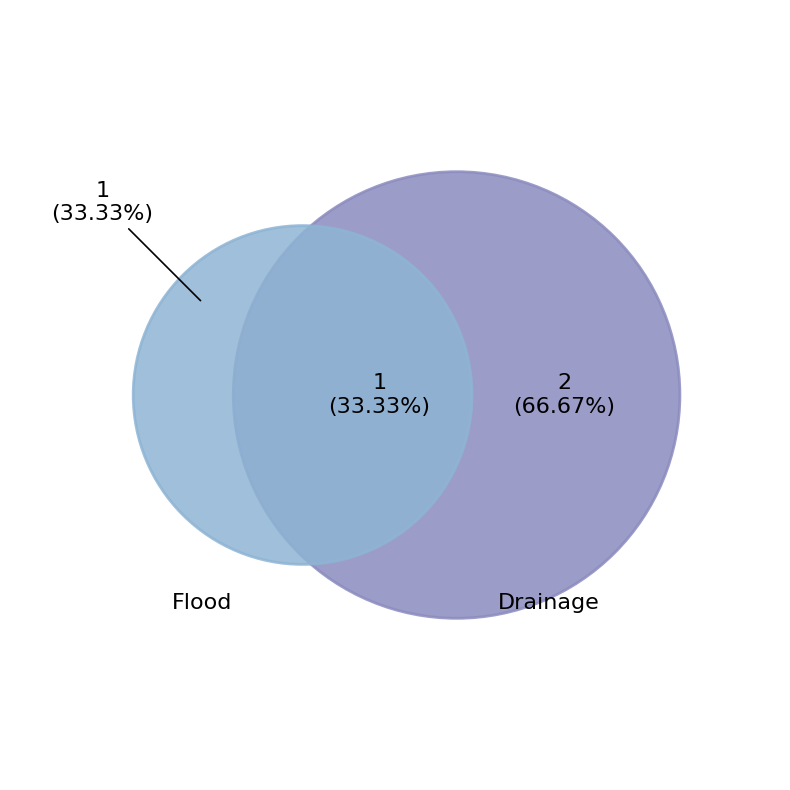

Which slice is the largest?

Drainage